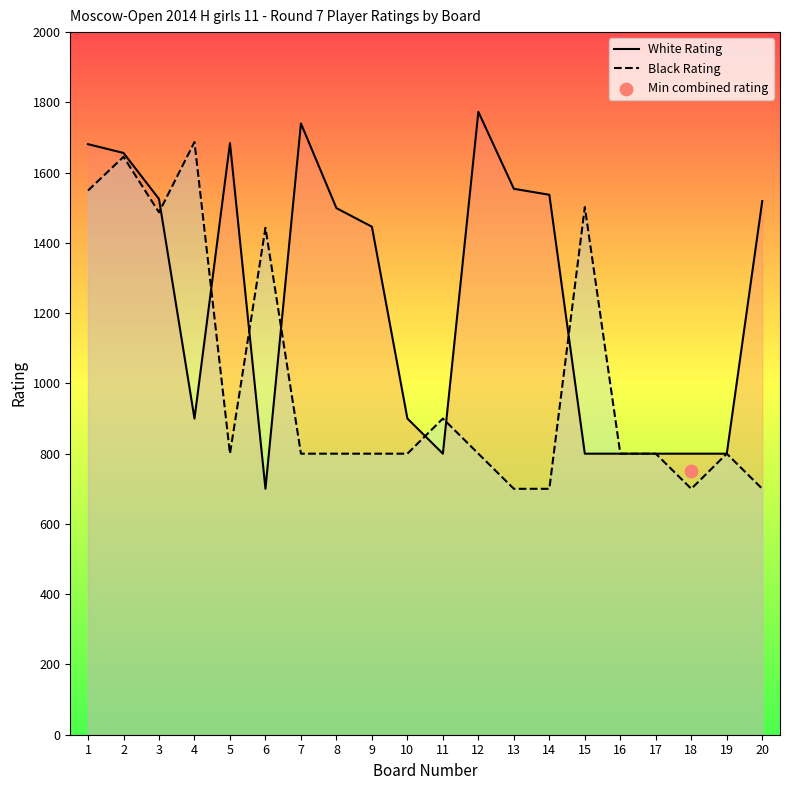

The value of White Rating at 13 is 2319. True or false?

False